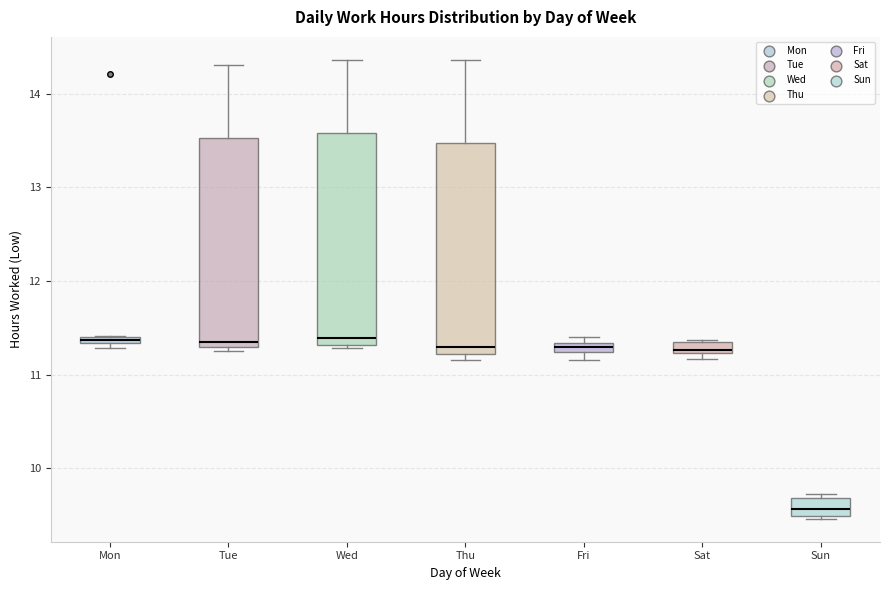

Where does the median line of the box for Wed sit on the y-axis? The values are not printed on the chart, so give them approximately, as read against the axis.

11.4